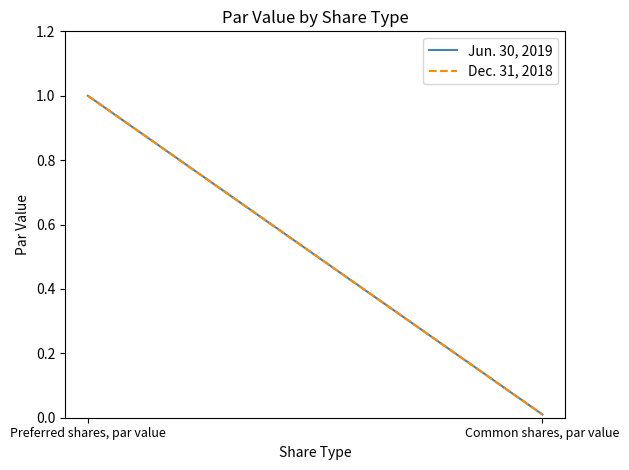

What are all the series names shown in the legend?

Jun. 30, 2019, Dec. 31, 2018